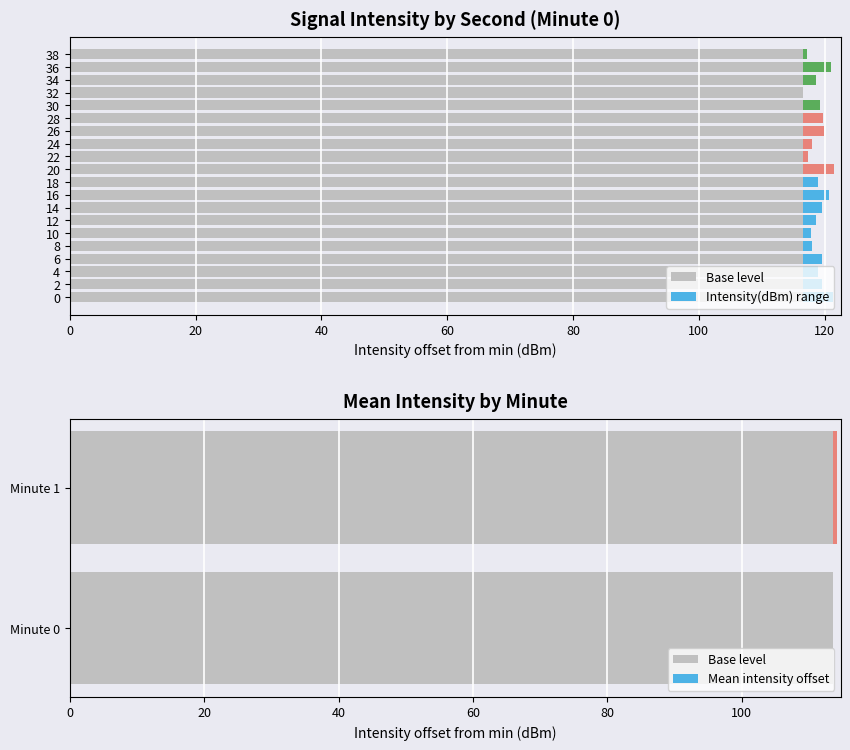

At which category does the chart reach its minimum across all series?

32